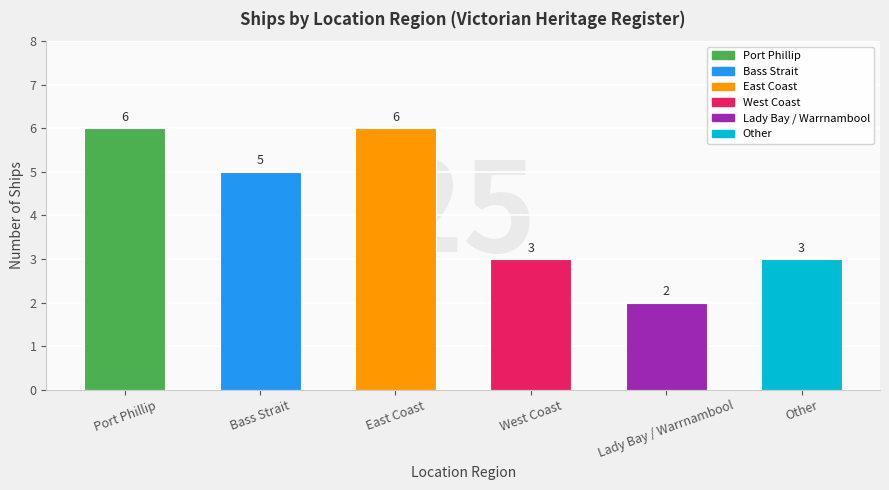

What is the approximate value at Lady Bay / Warrnambool?

2